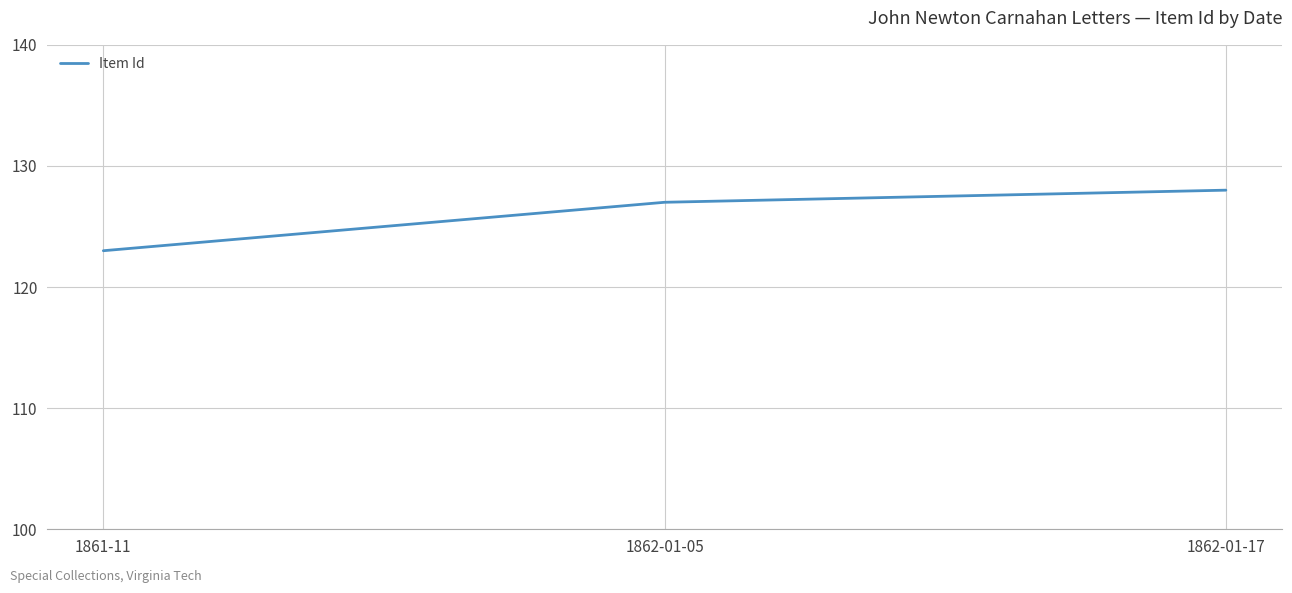

At which category does the chart reach its minimum across all series?

1861-11